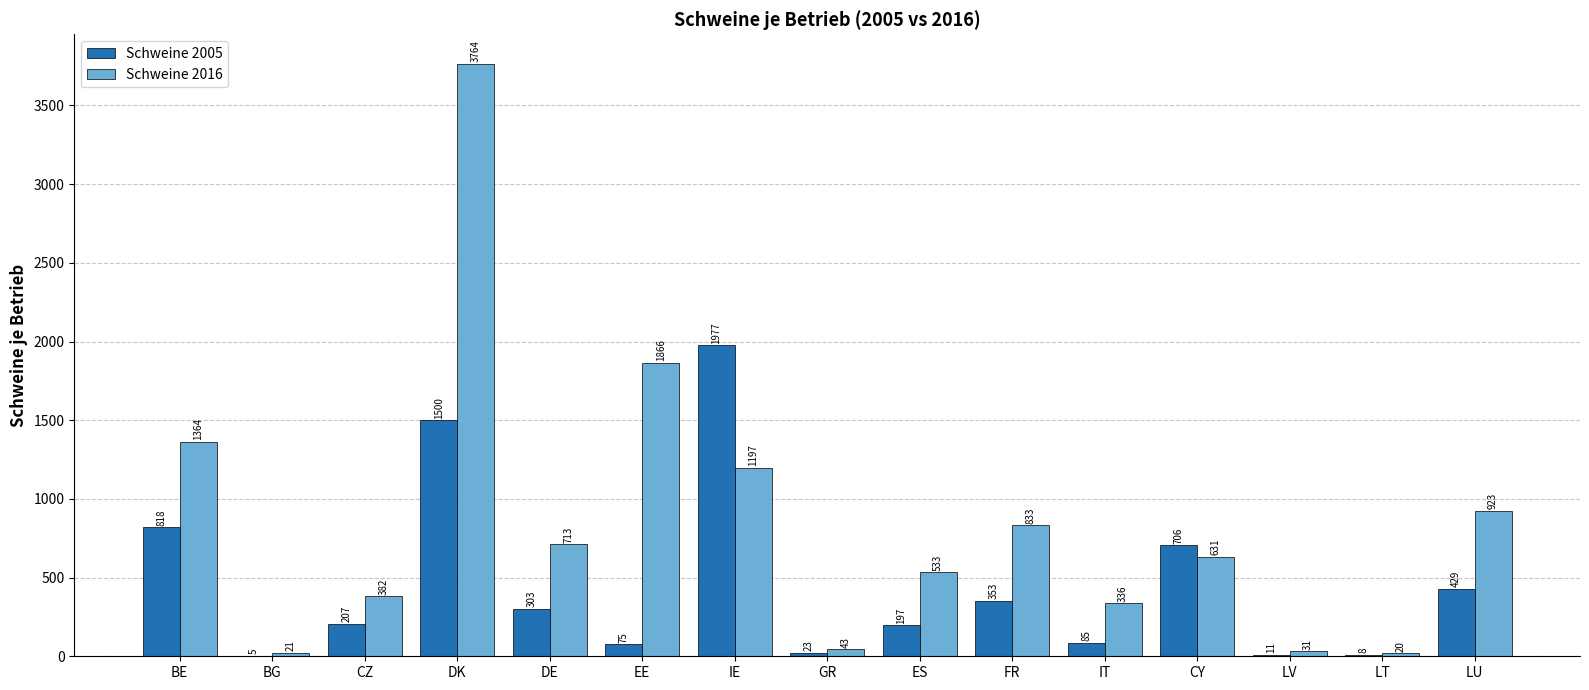

At which category is the sum across all series the highest?

DK